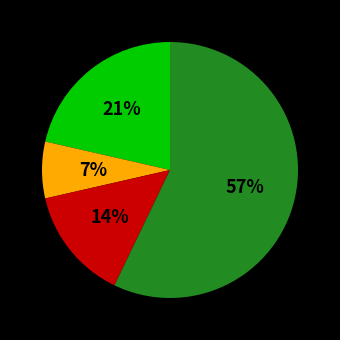

Does any single category account for the majority?

Yes